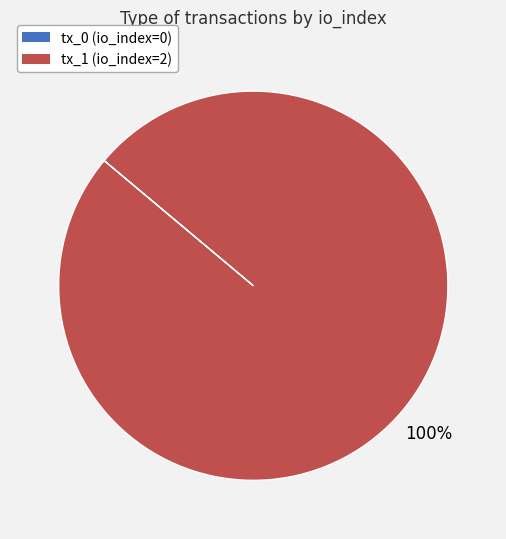

Is it true that tx_1 is 100% of the pie?

True